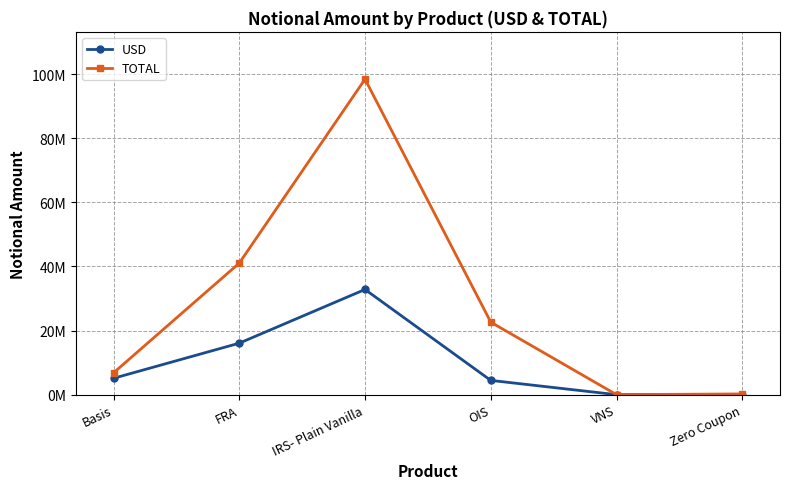

What are all the series names shown in the legend?

USD, TOTAL